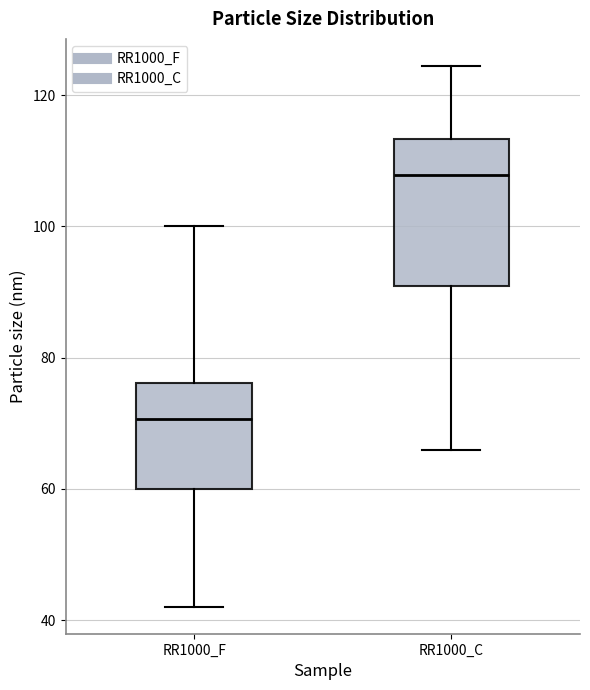

Reading left to right, transcribe this box plot: for each box, give where its median line is, the range the box spans, and where its two whiskers end, as read against the y-axis. The values are not printed on the chart, so give them approximately, as read against the axis.

RR1000_F: median 70, box 60 to 76, whiskers 42 to 100
RR1000_C: median 108, box 90 to 114, whiskers 66 to 124